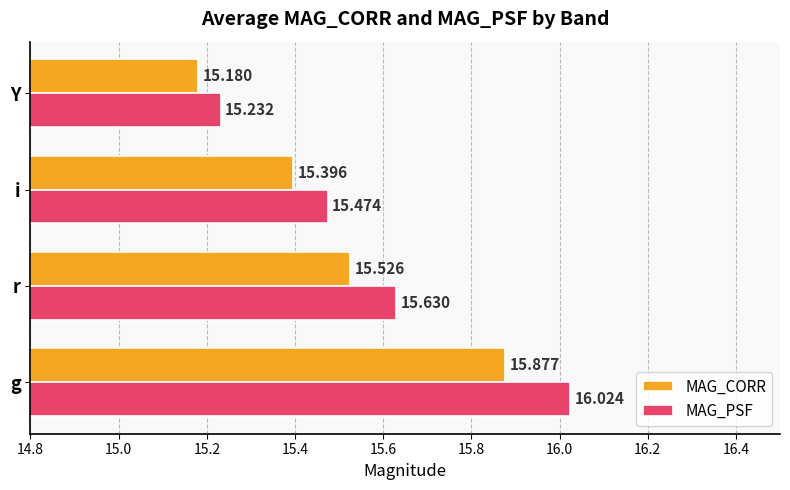

Rank the categories by MAG_PSF value from highest to lowest.

g, r, i, Y